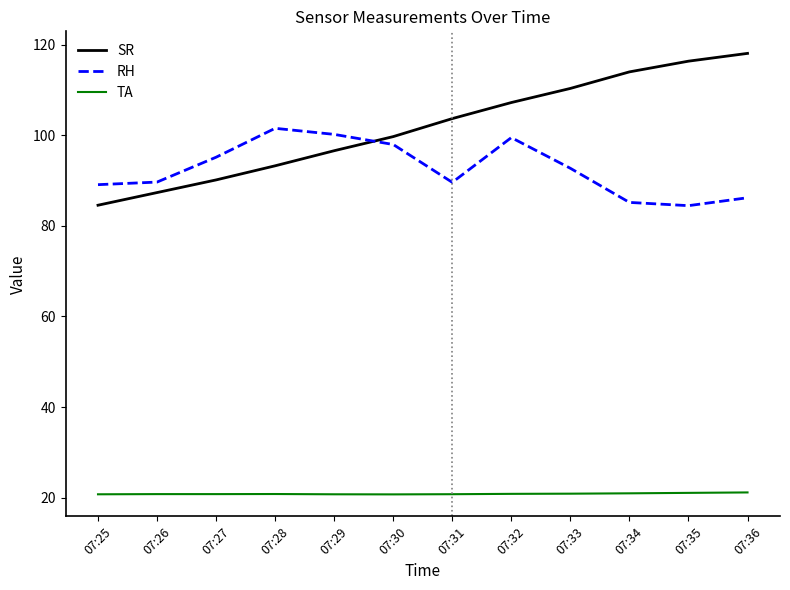

What is the spread (max minus min) of values at 07:35?

95.3